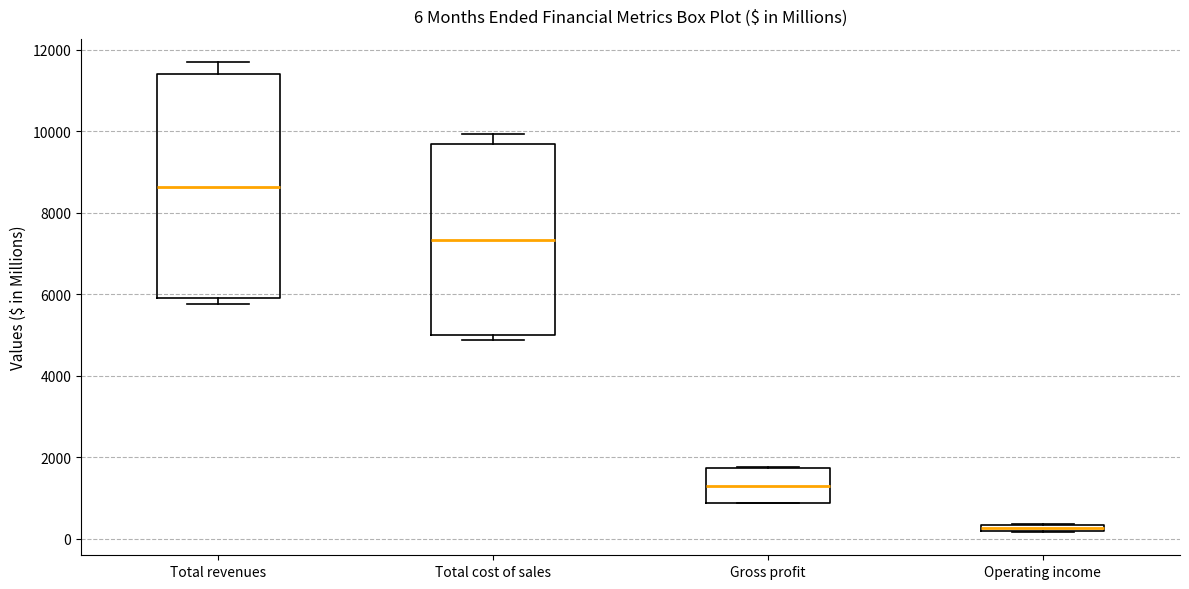

Which box's median line is the highest?

Total revenues